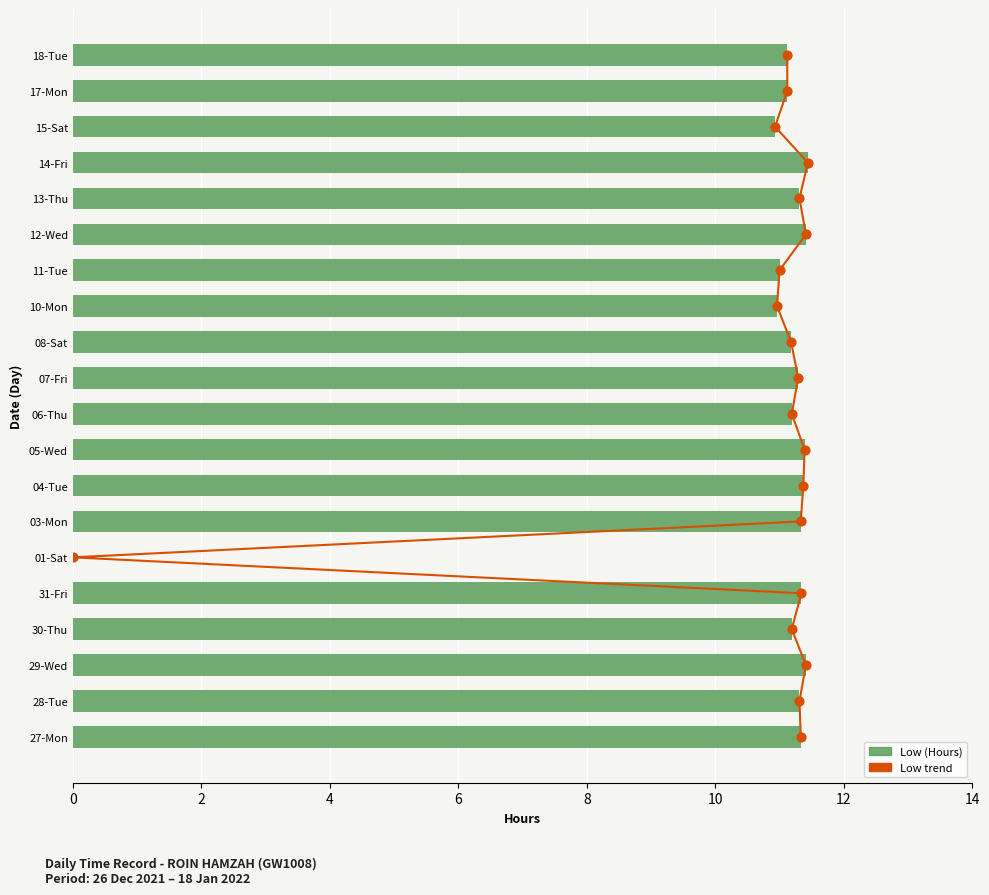

Which series contains the highest Y value?

Low trend